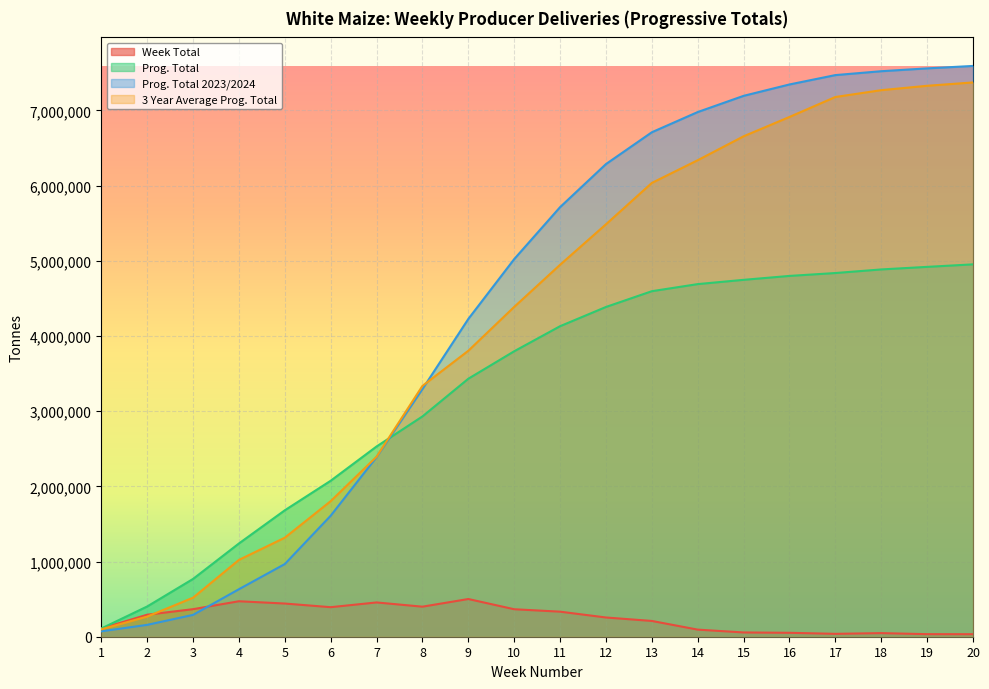

How many lines are shown in the chart?

4